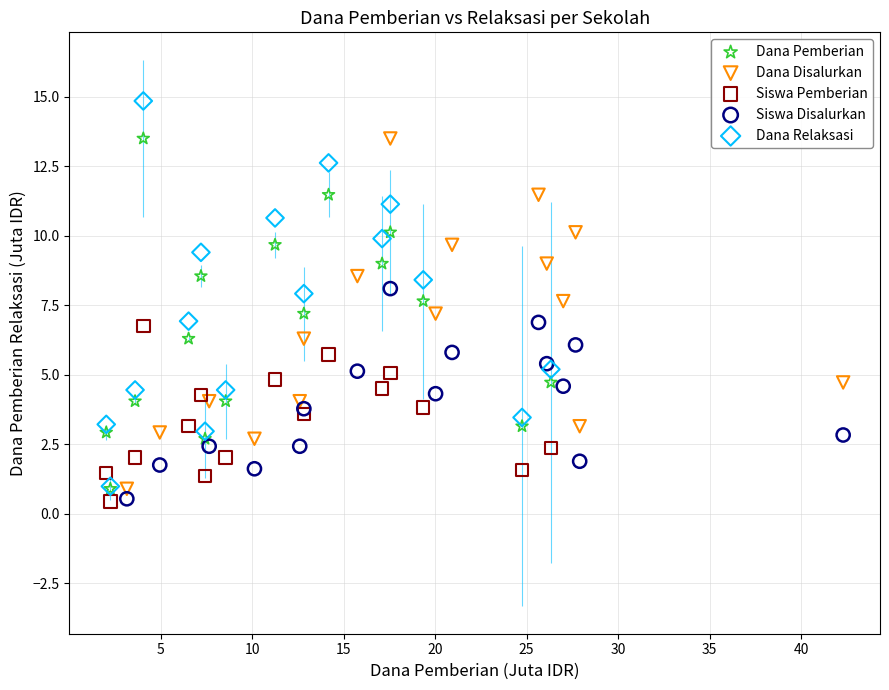

Which series has the widest spread of Y values?

Dana Relaksasi